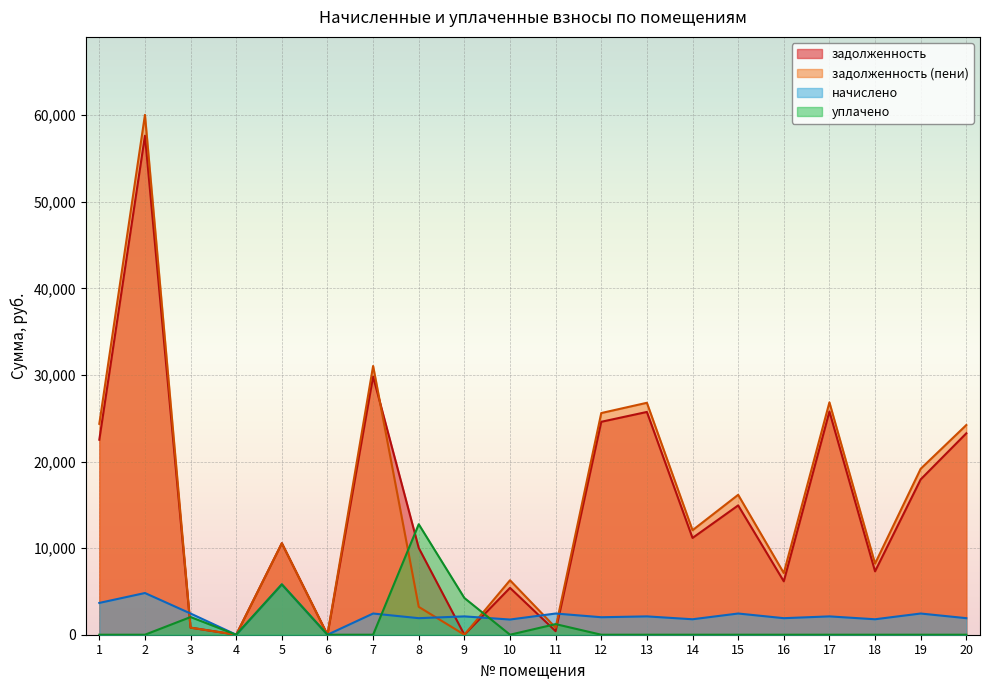

Is it true that задолженность equals 36882.0 at 1?

False